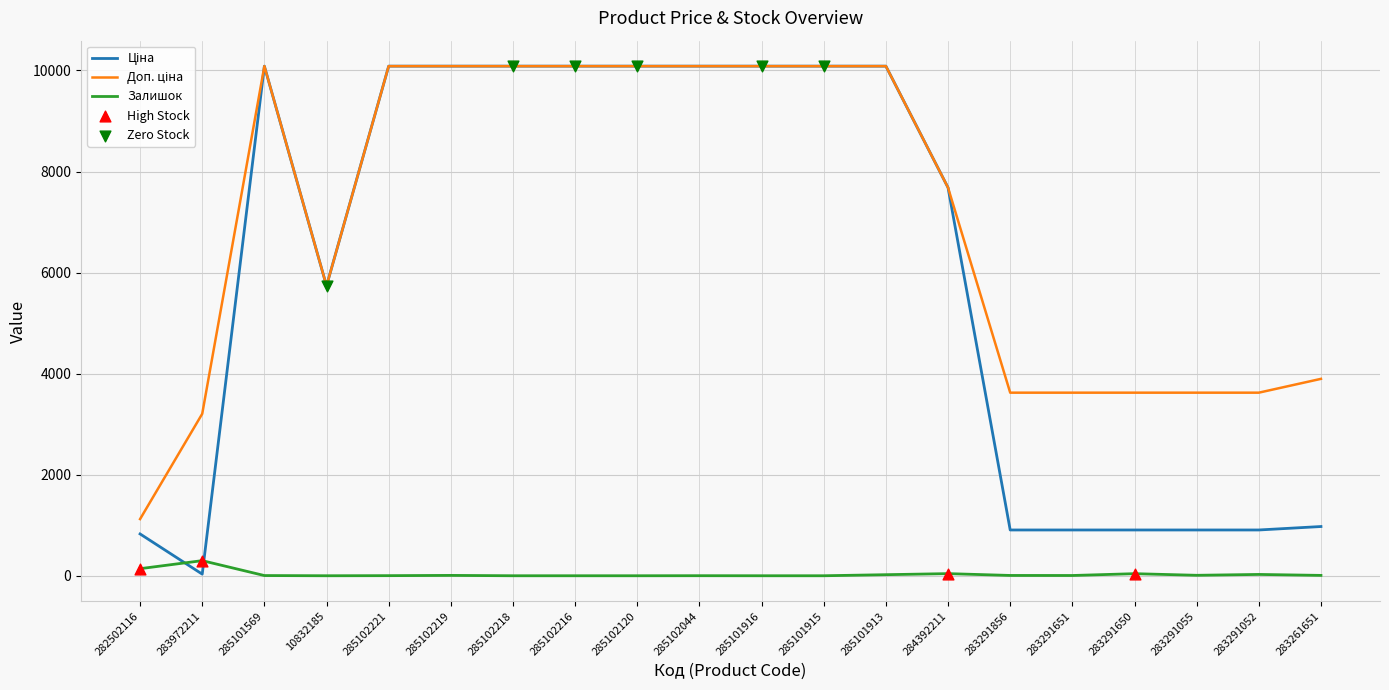

What is the spread (max minus min) of values at 285102216?

10085.8